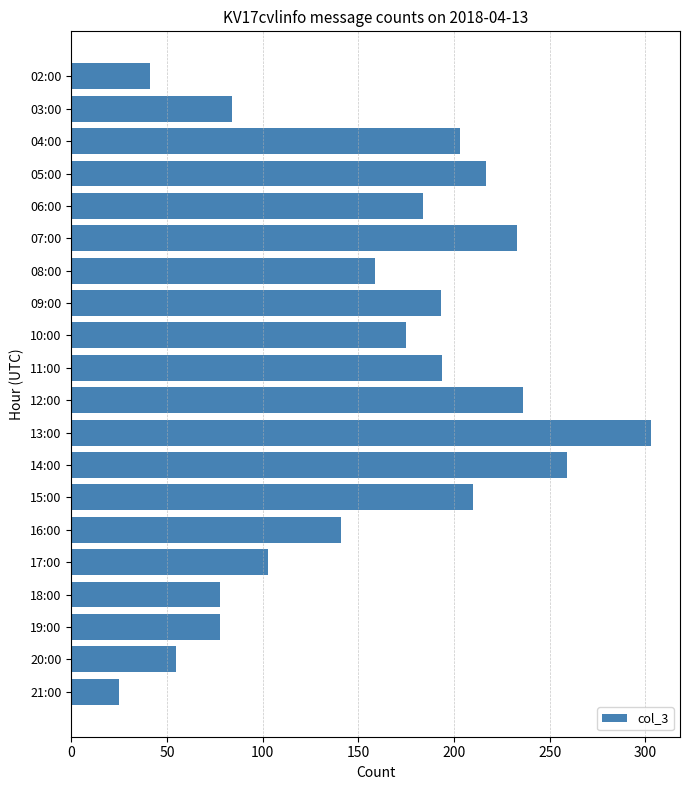

What value does the data have at 08:00, to the nearest 50?

150